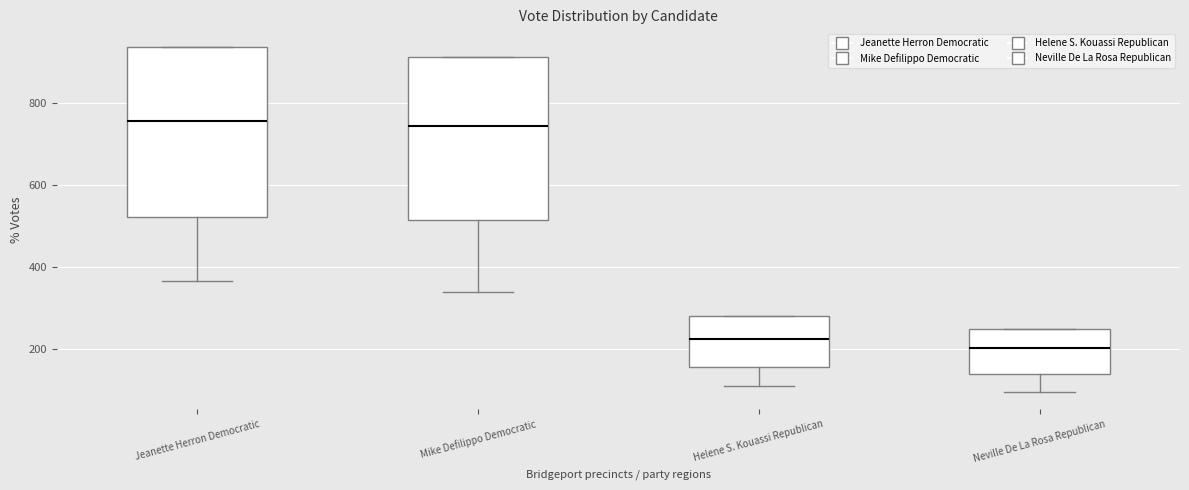

Reading left to right, read every box against the y-axis: the position of its median line, the range the box covers, and the ends of its whiskers. The values are not printed on the chart, so give them approximately, as read against the axis.

Jeanette Herron Democratic: median 760, box 520 to 940, whiskers 360 to 940
Mike Defilippo Democratic: median 740, box 520 to 920, whiskers 340 to 920
Helene S. Kouassi Republican: median 220, box 160 to 280, whiskers 100 to 280
Neville De La Rosa Republican: median 200, box 140 to 260, whiskers 100 to 260